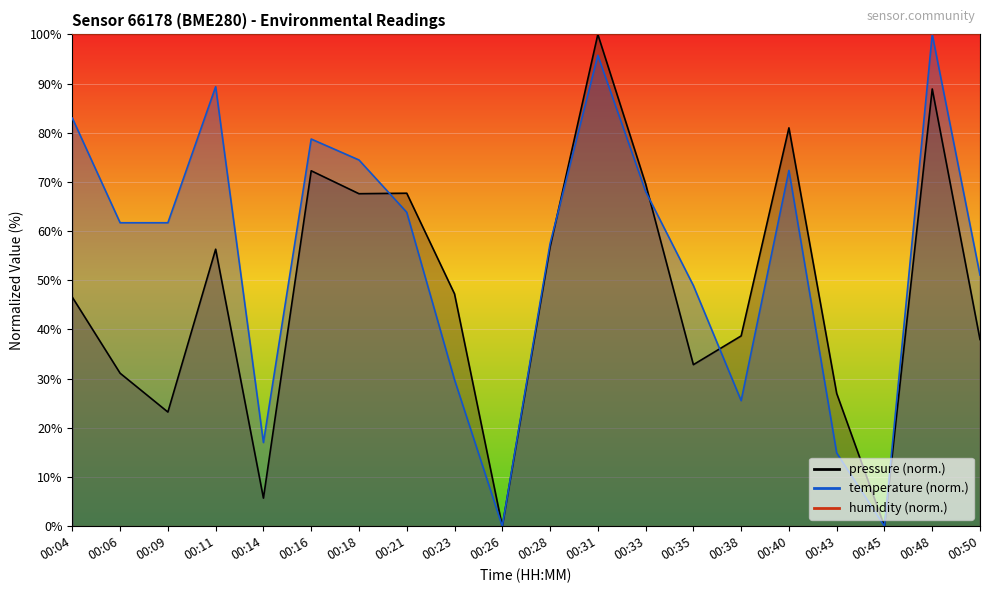

At 00:43, list the series in order from largest to smallest.

pressure, temperature